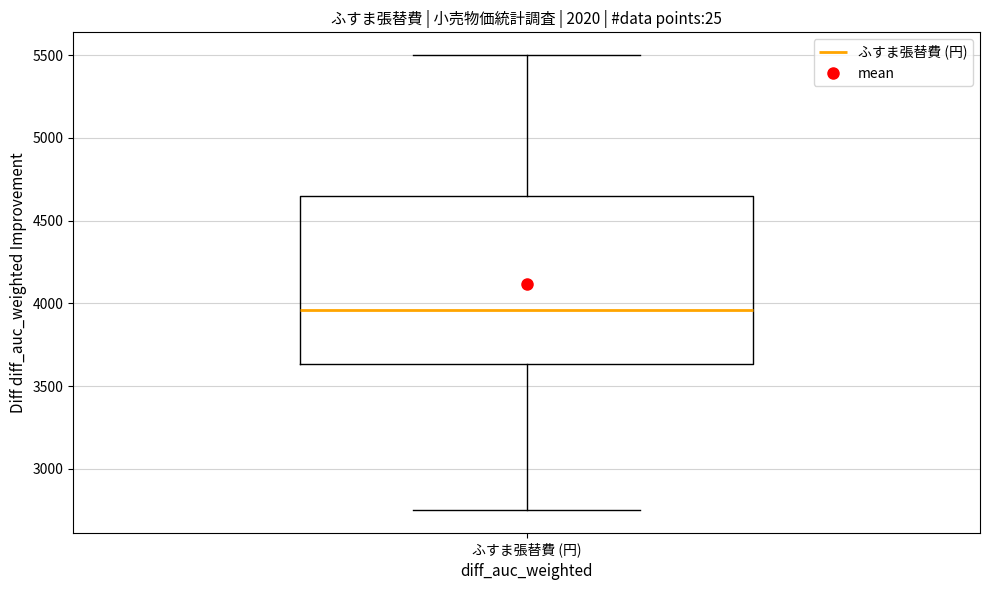

Transcribe this box plot: give where the median line is, the range the box spans, and where the two whiskers end, as read against the y-axis. The values are not printed on the chart, so give them approximately, as read against the axis.

median 3950, box 3650 to 4650, whiskers 2750 to 5500